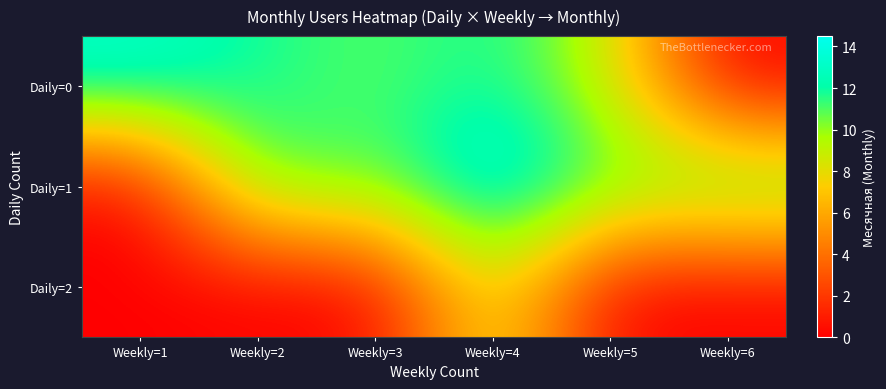

At which category is the sum across all series the highest?

Weekly=4